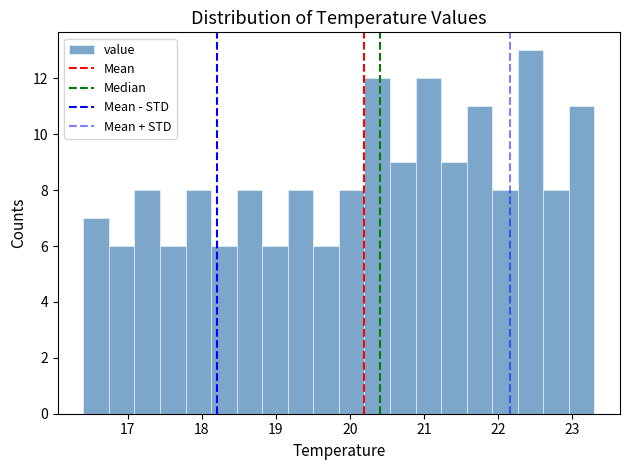

Read against the x-axis, roughly where is the centre of the tallest bar?

22.4